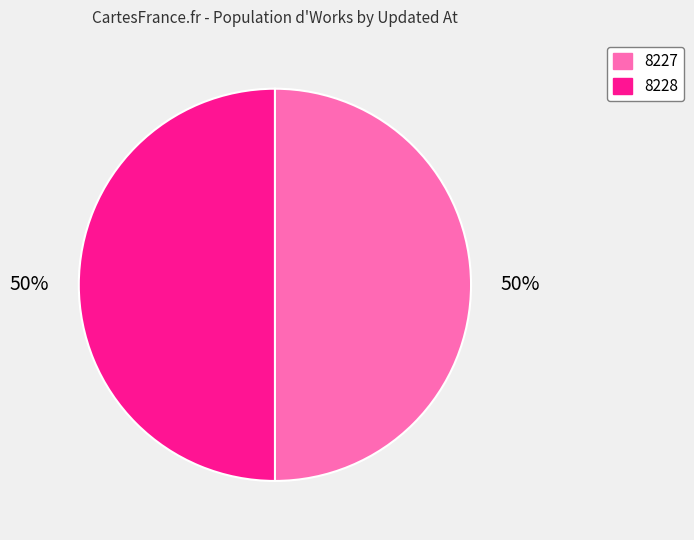

To the nearest percent, what is the average slice percentage?

50%